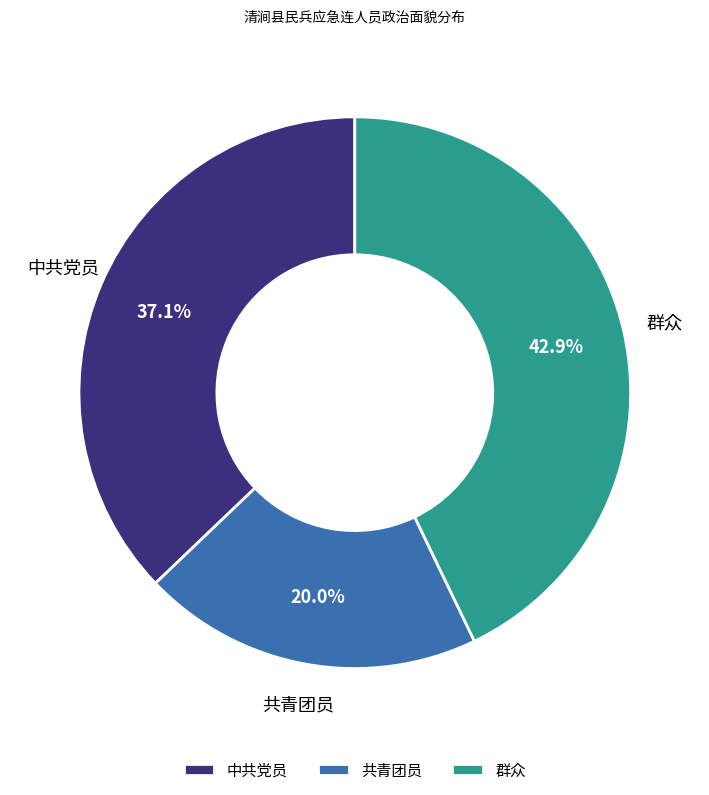

True or false: 中共党员 accounts for 37% of the total.

True